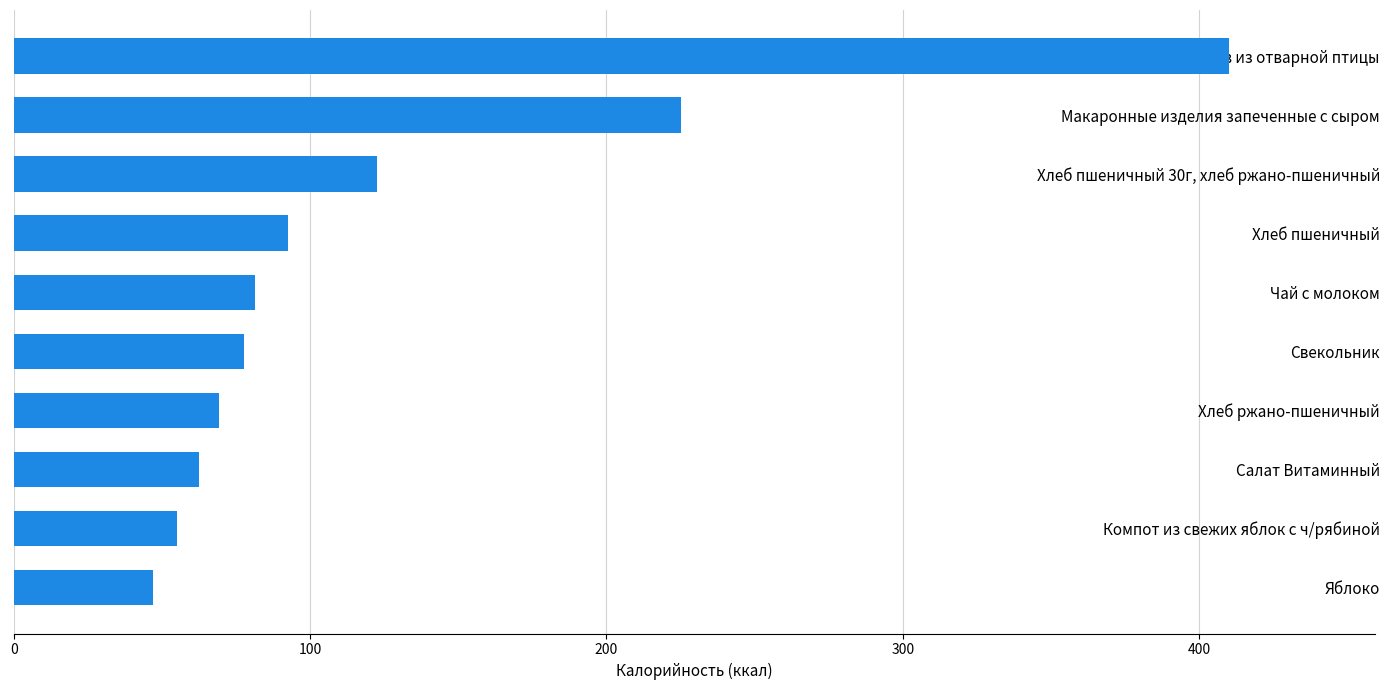

Rank the categories by value from lowest to highest.

Яблоко, Компот из свежих яблок с ч/рябиной, Салат Витаминный, Хлеб ржано-пшеничный, Свекольник, Чай с молоком, Хлеб пшеничный, Хлеб пшеничный 30г, хлеб ржано-пшеничный, Макаронные изделия запеченные с сыром, Плов из отварной птицы